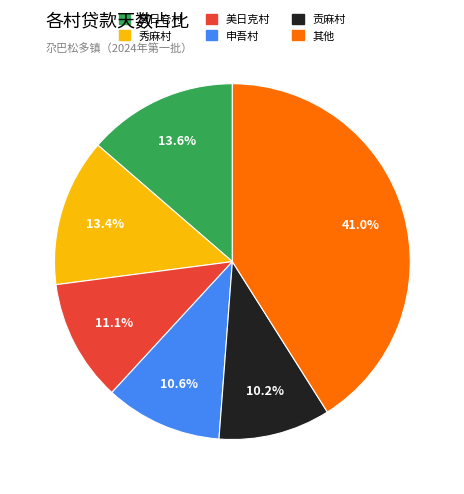

Does any single category account for the majority?

No